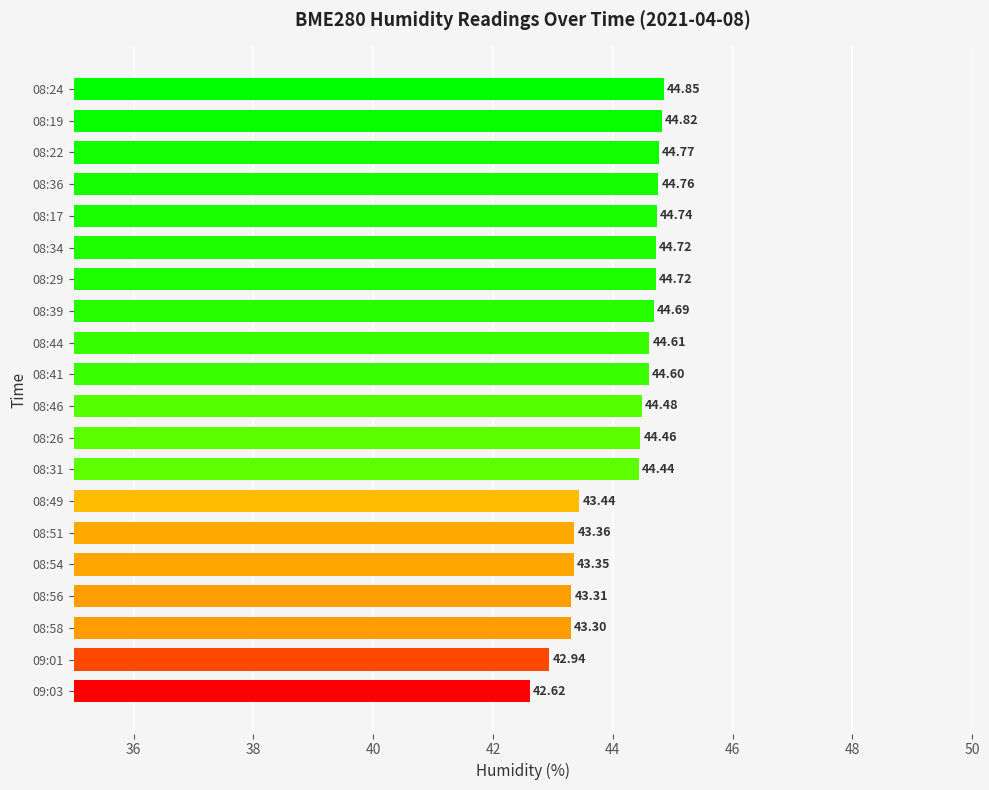

What is the ratio of the value at 08:36 to the value at 08:17?

1.0